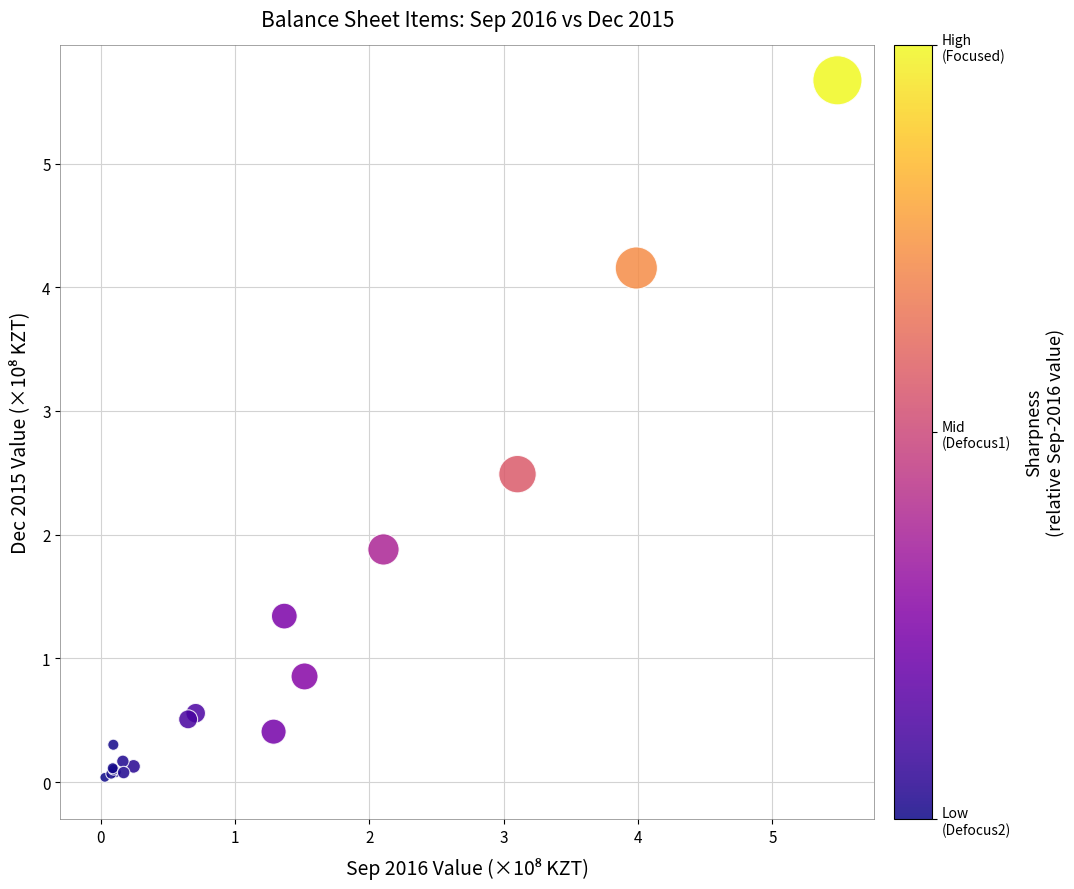

What Y value in the scatter plot is closest to 2?

1.9